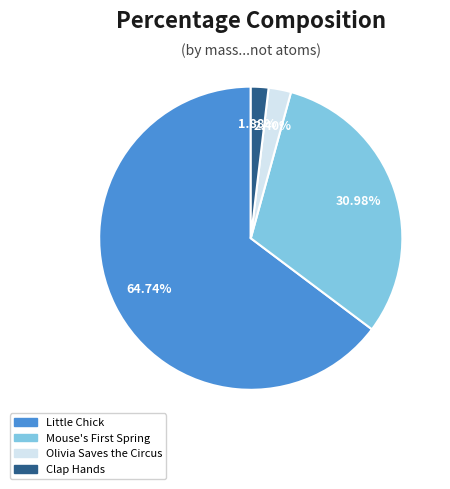

Approximately how many times larger is the value at Olivia Saves the Circus compared to Clap Hands?

1.3